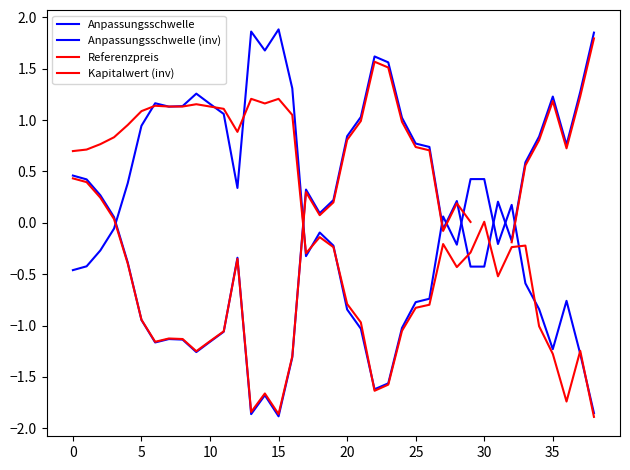

How many intersections are there between Anpassungsschwelle (inv) and Referenzpreis?

6